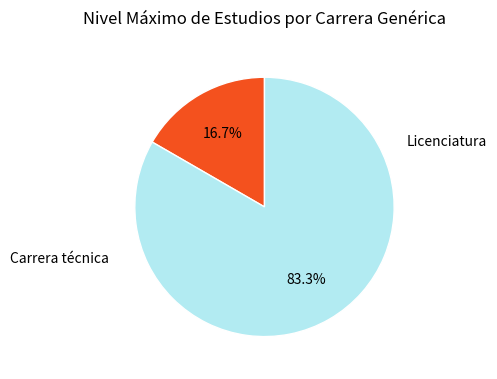

Does any single category account for the majority?

Yes